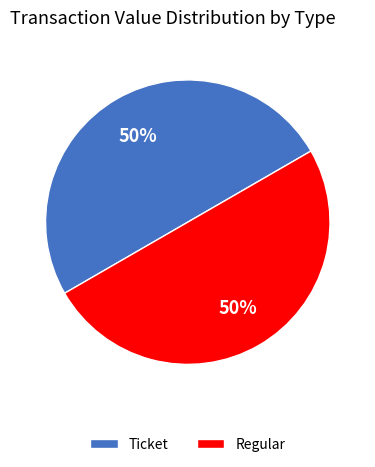

The Ticket slice represents 50% of the pie. True or false?

True